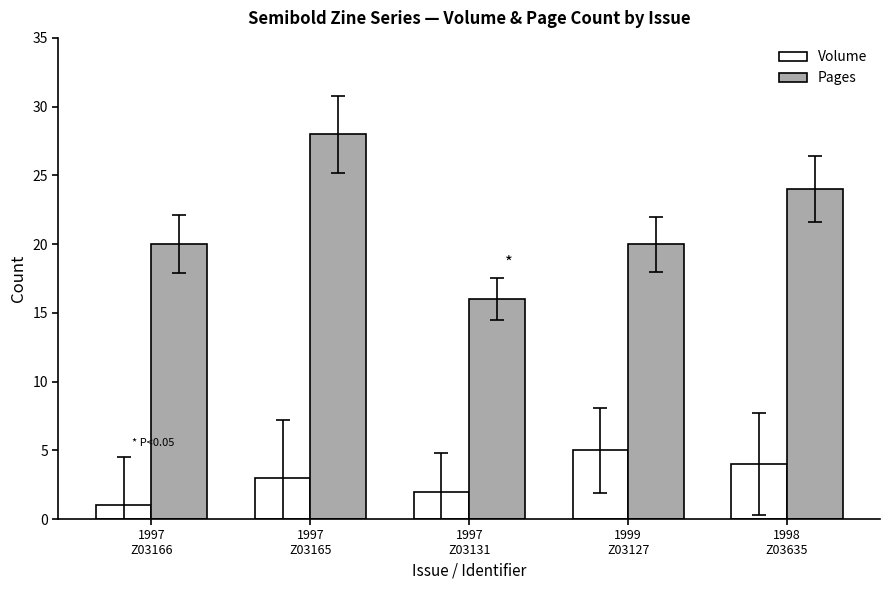

Rank the series at 1999
Z03127 from highest to lowest value.

Pages, Volume